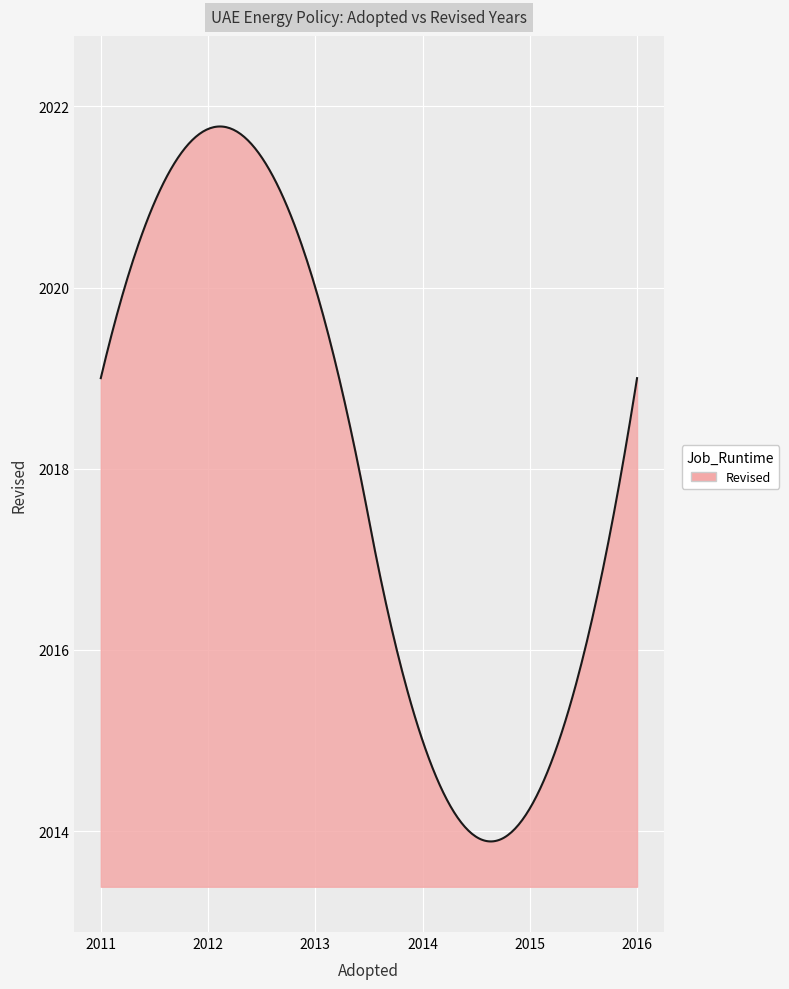

What is the smallest value displayed?

2013.9